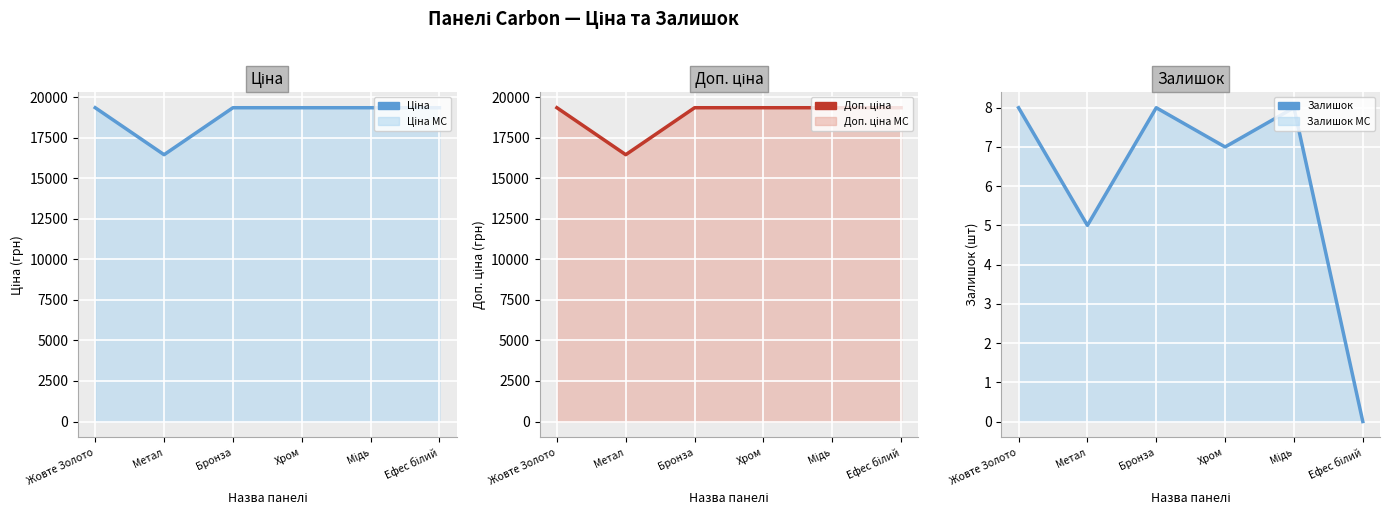

What is the sum of the Ціна values at Жовте Золото and Бронза?

38686.1